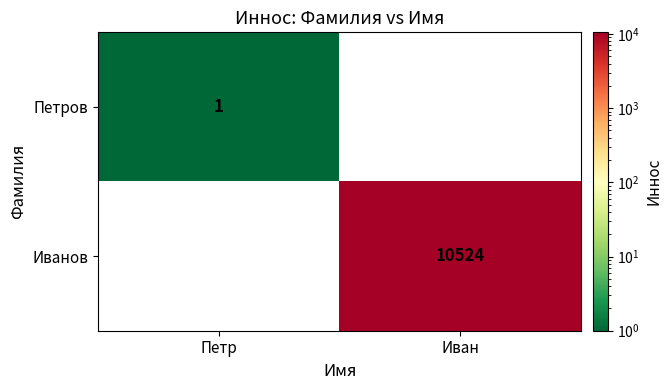

Which category has the lowest value across all series?

Петр